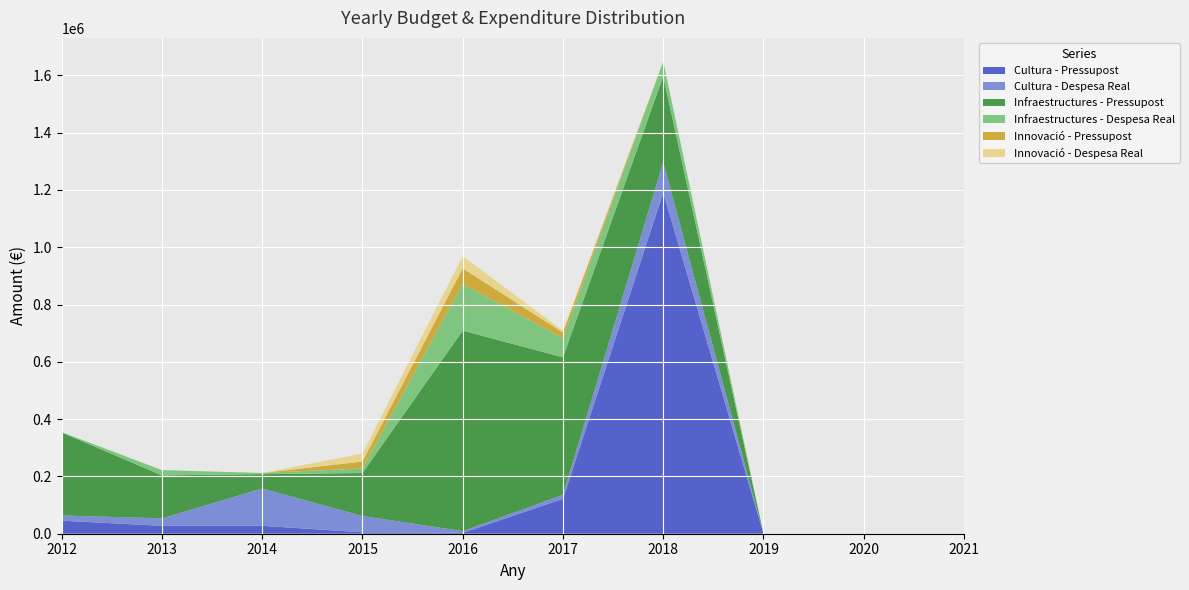

Reading left to right, transcribe all the data shown in this chart.

Cultura - Pressupost: 45600.0	27600.0	27600.0	5000.0	3000.0	121844.1	1190888.0	0.0	0.0	0.0
Cultura - Despesa Real: 17999.0	26098.4	130290.6	56891.8	5980.2	13968.3	105921.4	0.0	0.0	0.0
Infraestructures - Pressupost: 290000.0	150000.0	50000.0	150000.0	700000.0	480000.0	300000.0	0.0	0.0	0.0
Infraestructures - Despesa Real: 944.0	18608.6	4127.9	16100.5	162373.6	66592.1	51776.9	0.0	0.0	0.0
Innovació - Pressupost: 0.0	0.0	0.0	24000.0	55000.0	20000.0	0.0	0.0	0.0	0.0
Innovació - Despesa Real: 0.0	0.0	0.0	27791.1	42441.4	6434.9	0.0	0.0	0.0	0.0